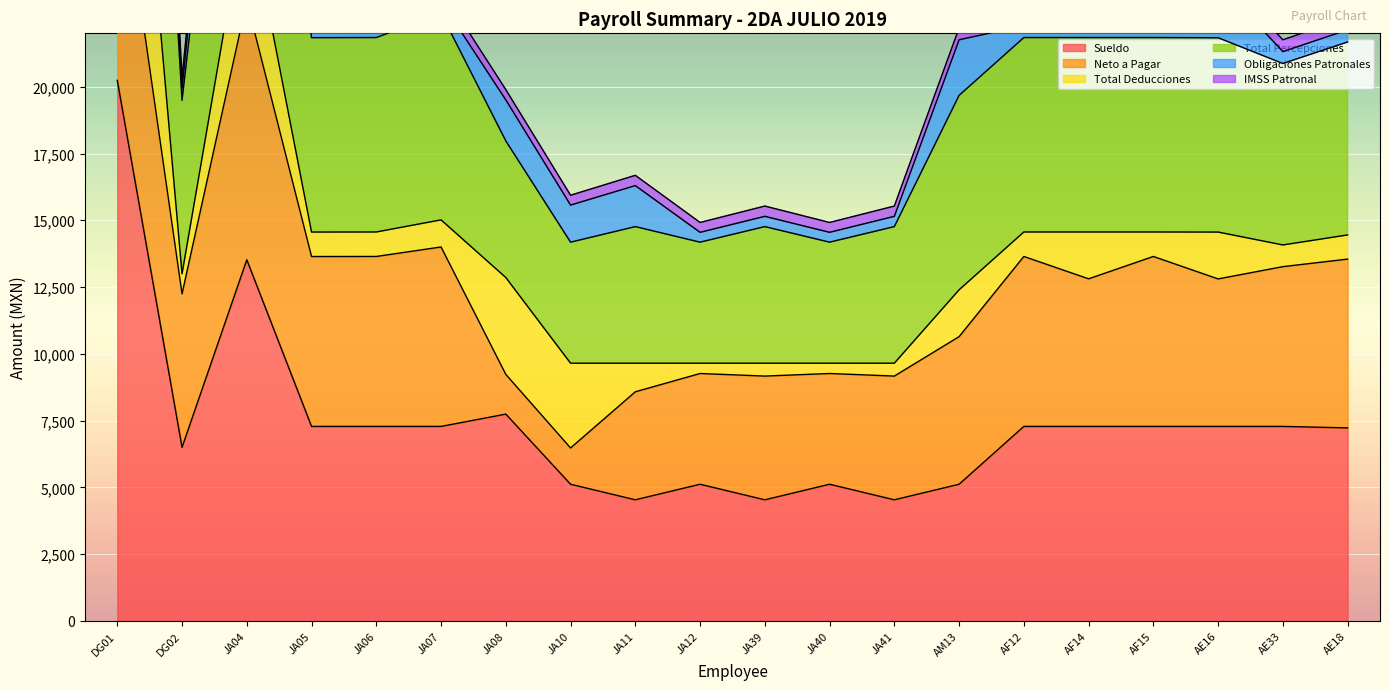

Which category has the lowest value across all series?

JA11